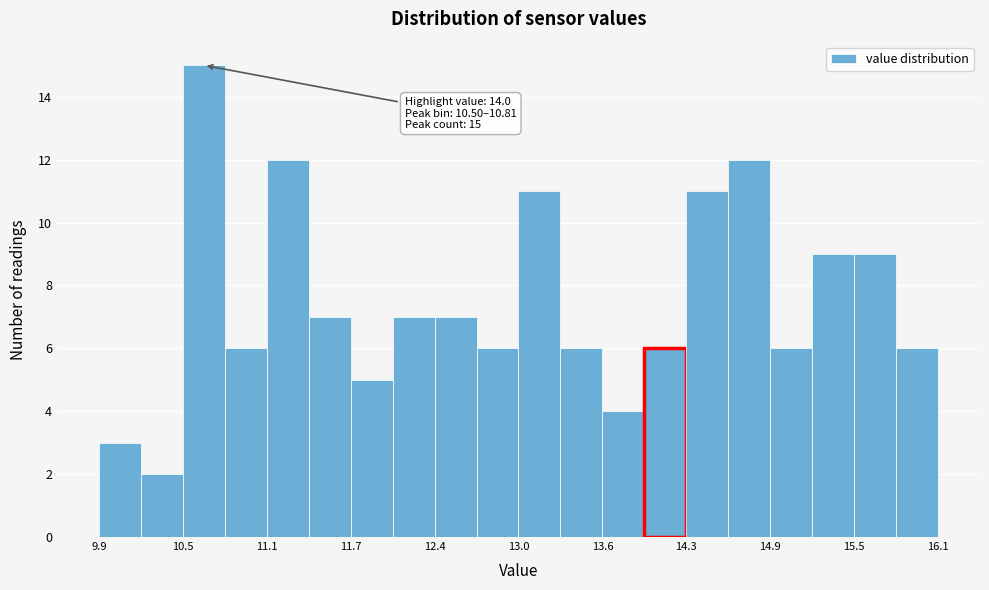

Around what value on the x-axis is the tallest bar? Give the approximate position of its centre, as read against the axis.

10.7